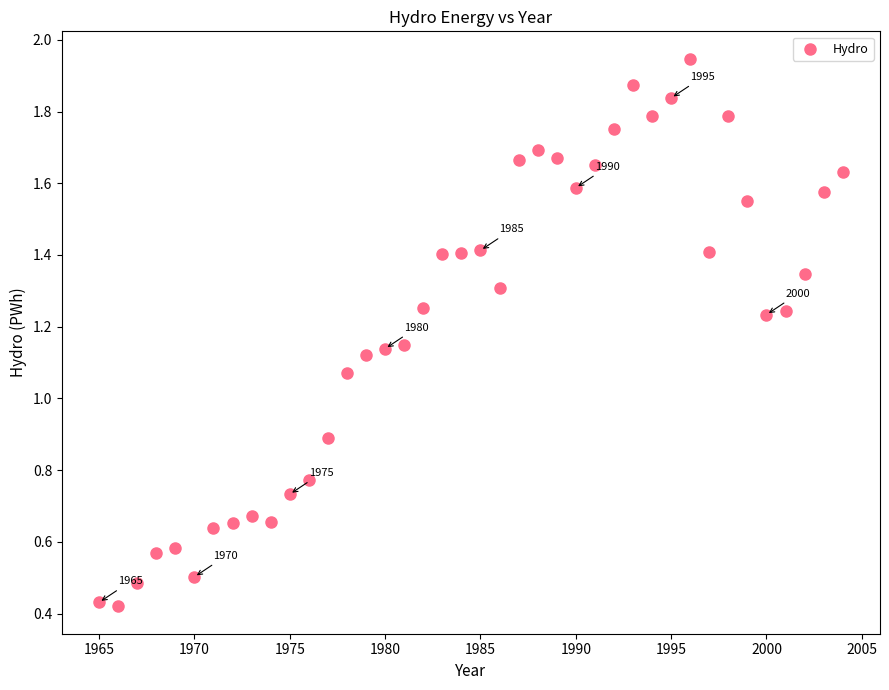

What is the range of Y values (max minus min)?

1.5